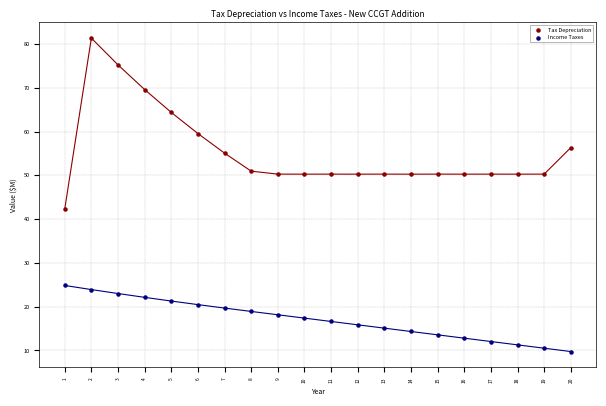

Which series reaches the maximum Y coordinate?

Tax Depreciation